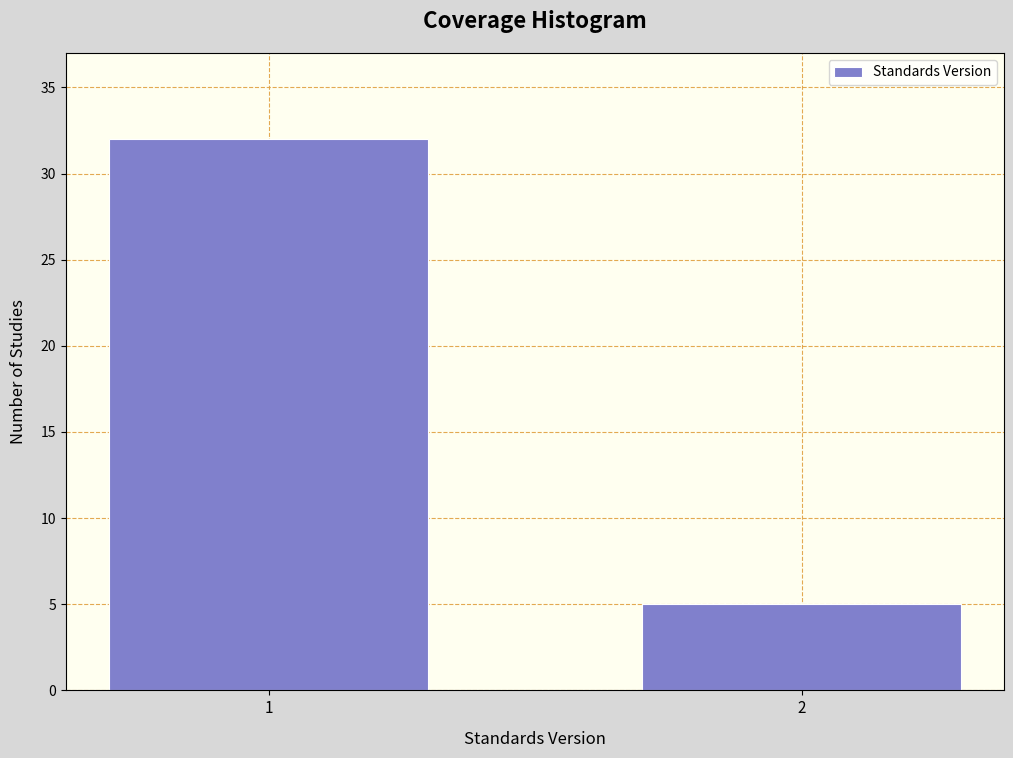

Reading left to right, extract all data points from this chart.

32	5